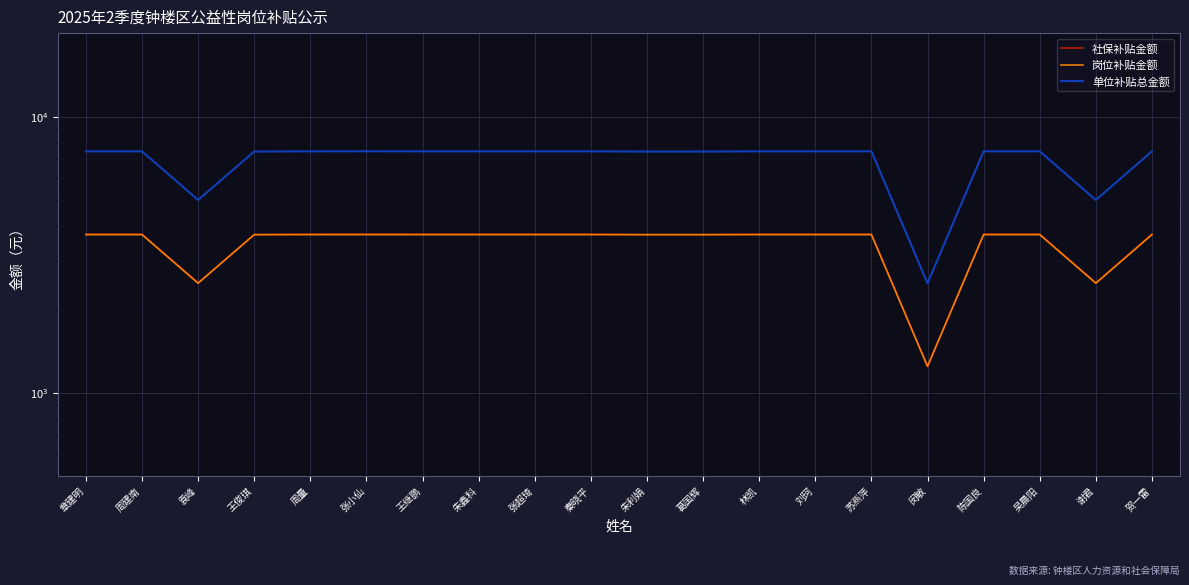

Reading left to right, transcribe all the data shown in this chart.

社保补贴金额: 3747.1	3747.1	2498.1	3732.4	3747.1	3750.0	3747.1	3747.1	3747.1	3747.1	3732.4	3732.4	3747.1	3747.1	3747.1	1244.2	3747.1	3747.1	2498.1	3747.1
岗位补贴金额: 3735.0	3735.0	2490.0	3735.0	3735.0	3735.0	3735.0	3735.0	3735.0	3735.0	3735.0	3735.0	3735.0	3735.0	3735.0	1245.0	3735.0	3735.0	2490.0	3735.0
单位补贴总金额: 7482.1	7482.1	4988.1	7467.4	7482.1	7485.0	7482.1	7482.1	7482.1	7482.1	7467.4	7467.4	7482.1	7482.1	7482.1	2489.2	7482.1	7482.1	4988.1	7482.1